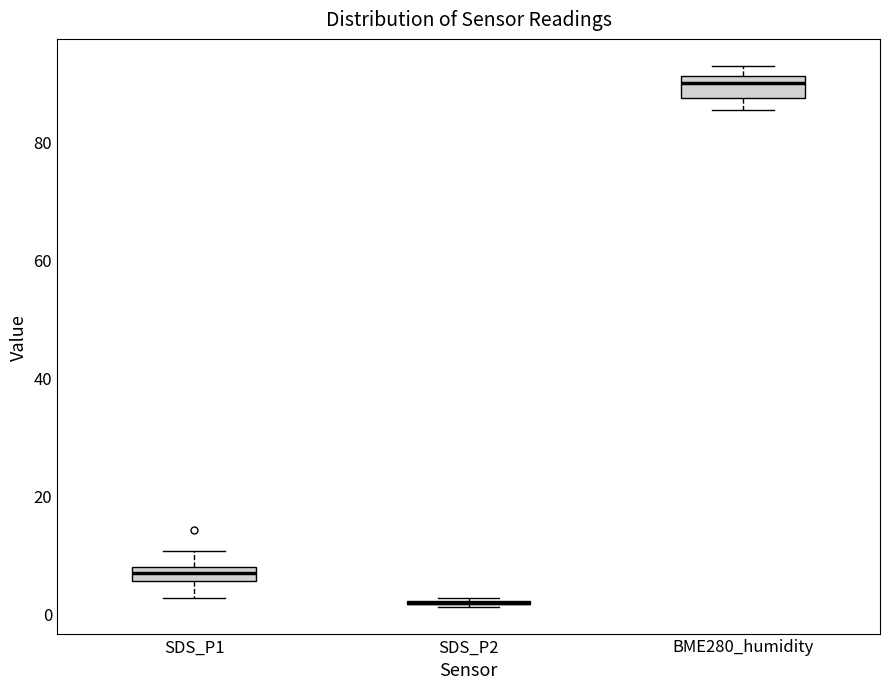

Where is the lower edge of the box for BME280_humidity on the y-axis? The values are not printed on the chart, so give them approximately, as read against the axis.

88